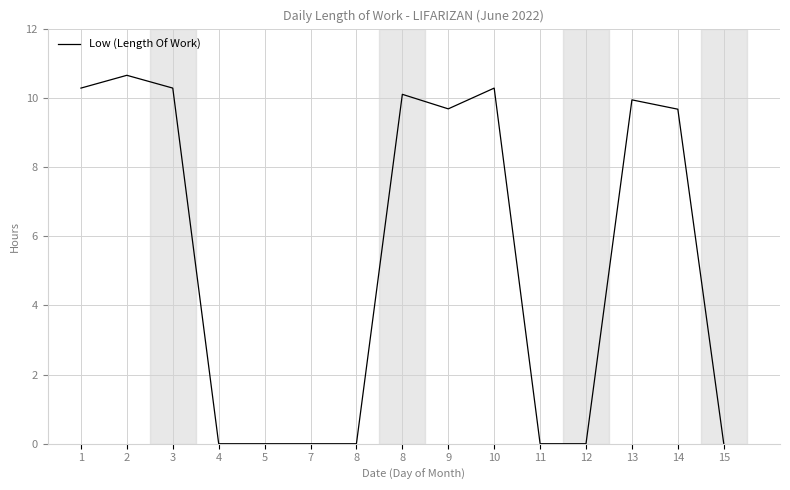

How many lines are shown in the chart?

1